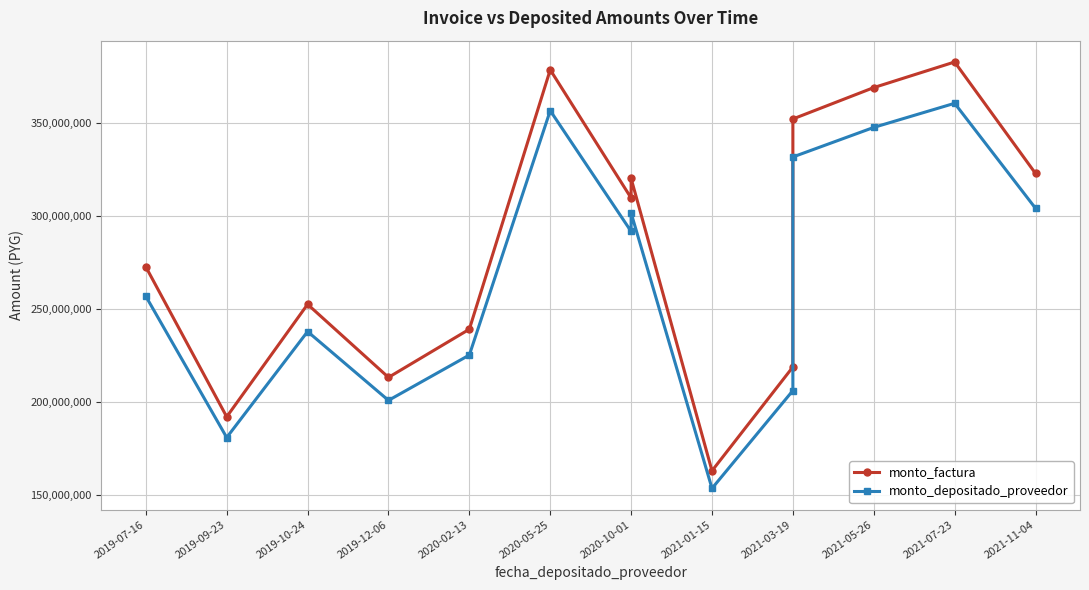

Reading left to right, transcribe all the data shown in this chart.

monto_factura: 272695993	191948099	252515430	213170550	239103138	378784593	309763920	320287729	162872493	218775655	352307156	369204623	382991543	322968147
monto_depositado_proveedor: 256859793	180801150	237851171	200791155	225217766	356787538	291775084	301687747	153414043	206070756	331847719	347763904	360750179	304212506